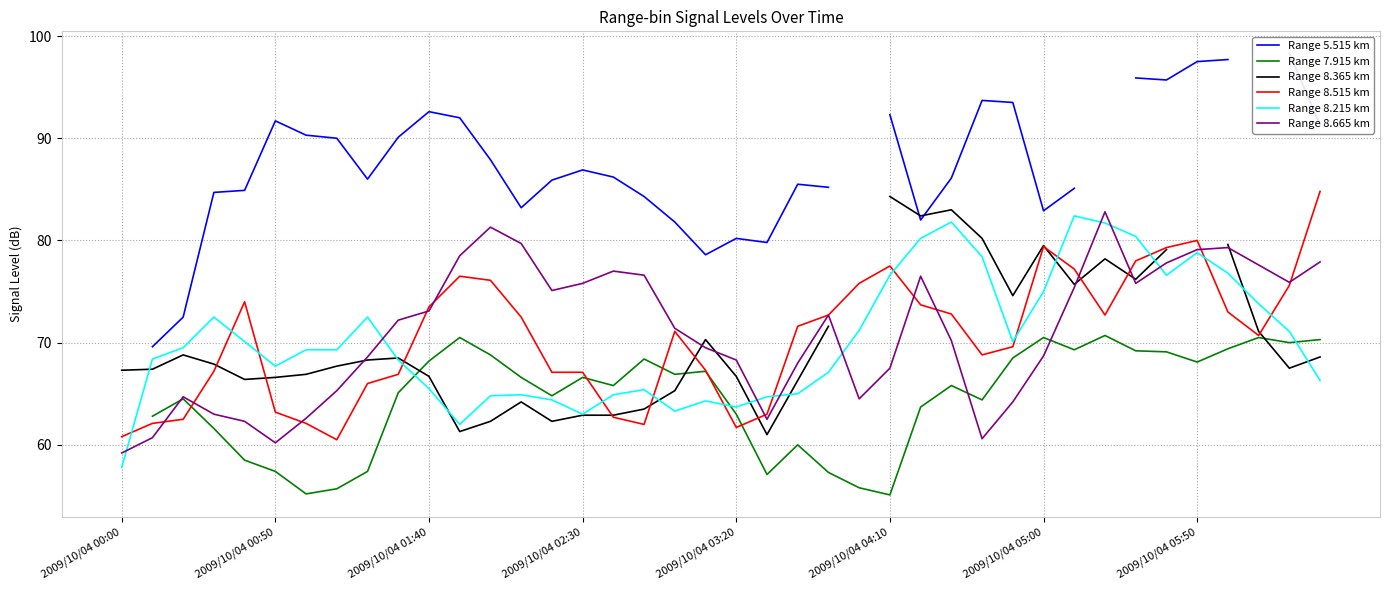

How many intersections are there between Range 8.215 km and Range 8.515 km?

14